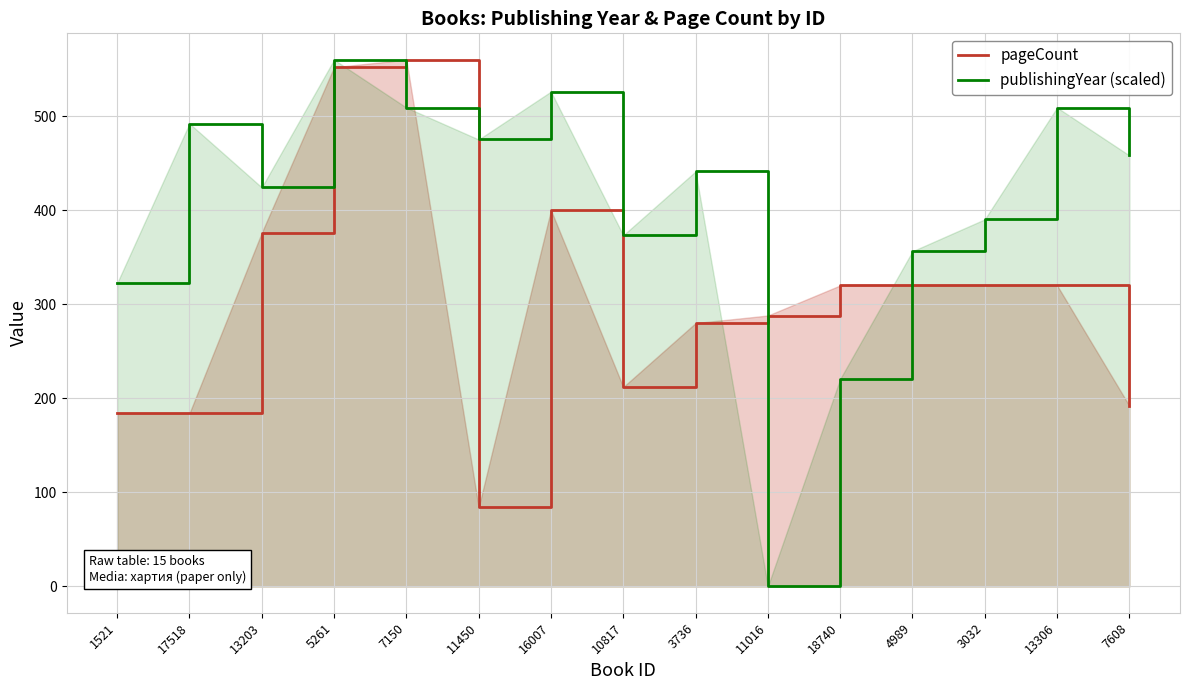

The value of publishingYear (scaled) at 1521 is 81.1. True or false?

False